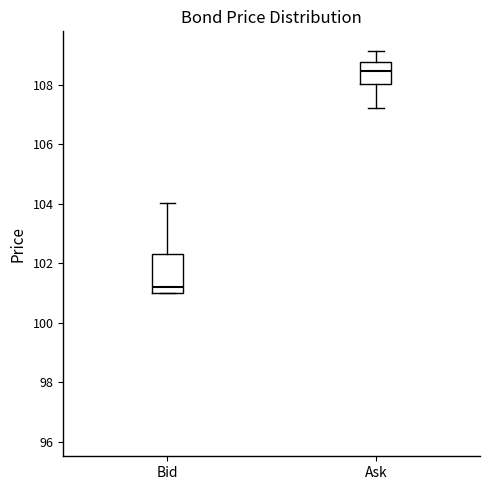

Reading left to right, read every box against the y-axis: the position of its median line, the range the box covers, and the ends of its whiskers. The values are not printed on the chart, so give them approximately, as read against the axis.

Bid: median 101.2, box 101.0 to 102.2, whiskers 101.0 to 104.0
Ask: median 108.4, box 108.0 to 108.8, whiskers 107.2 to 109.2